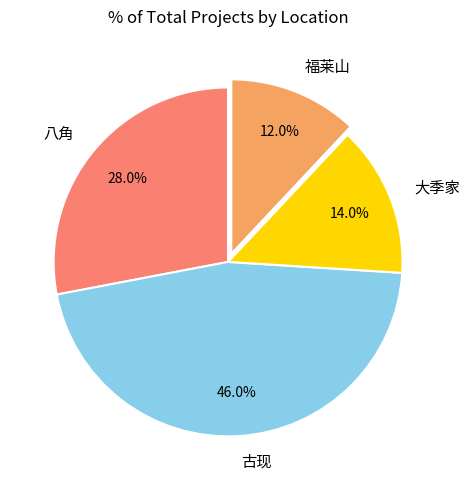

Which has a higher value, 大季家 or 福莱山?

大季家